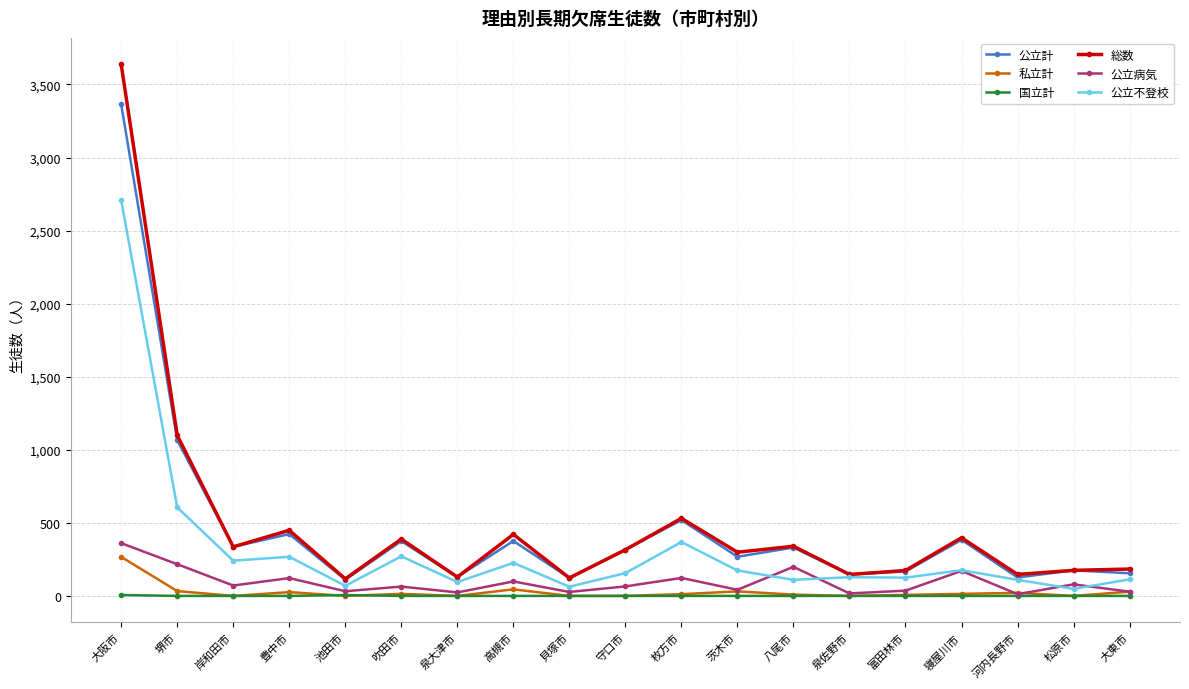

What is the difference between the 公立病気 values at 守口市 and 吹田市?

1